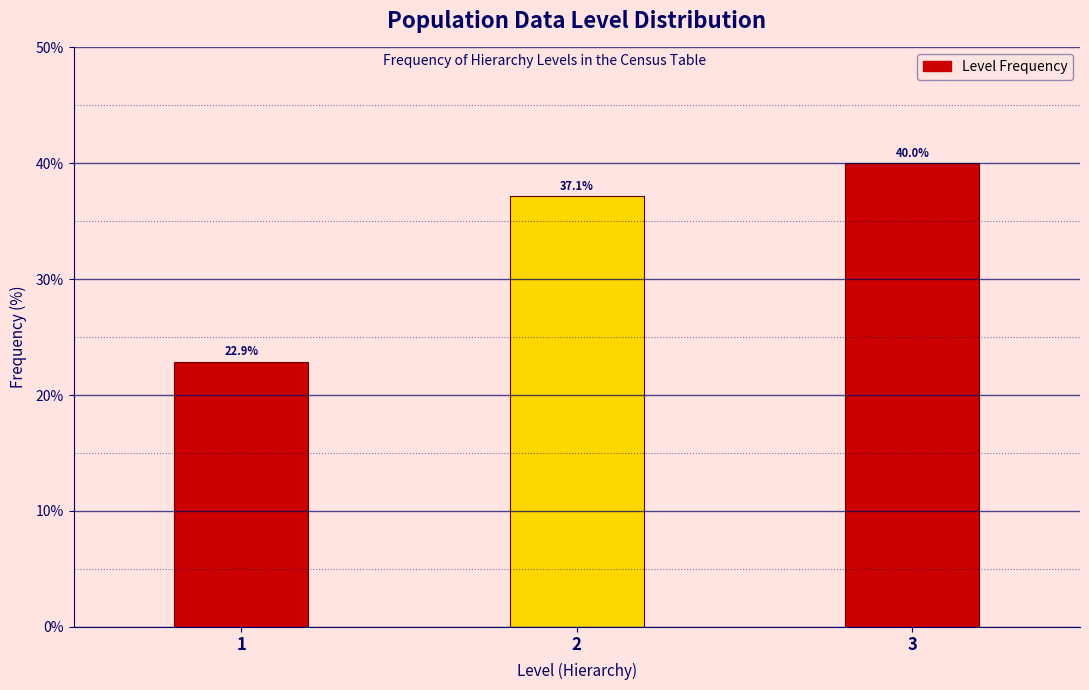

Reading left to right, what are all the values shown in this chart?

1=22.9	2=37.1	3=40.0